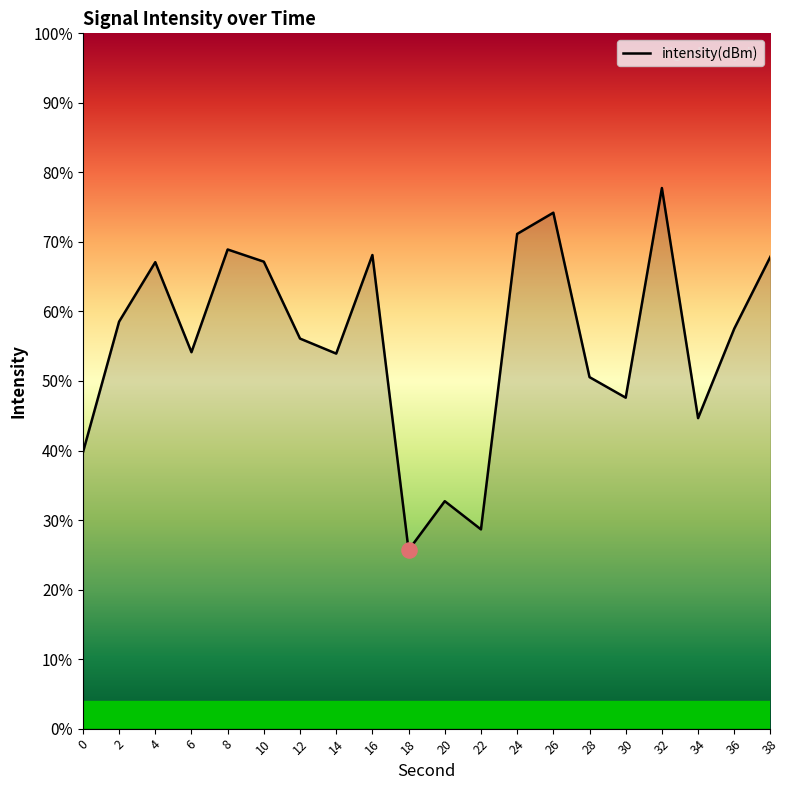

What is the change in value from 18 to 32?

+13.0